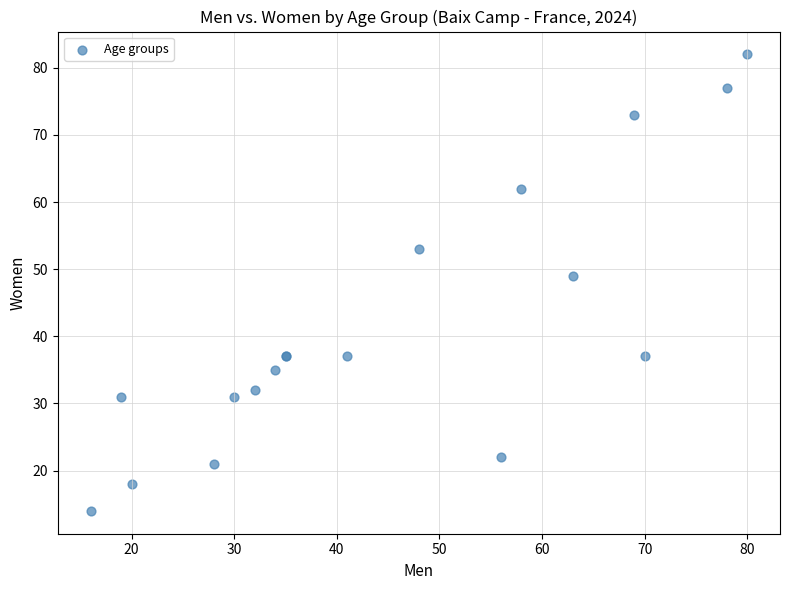

What Y value in the scatter plot is closest to 48?

49